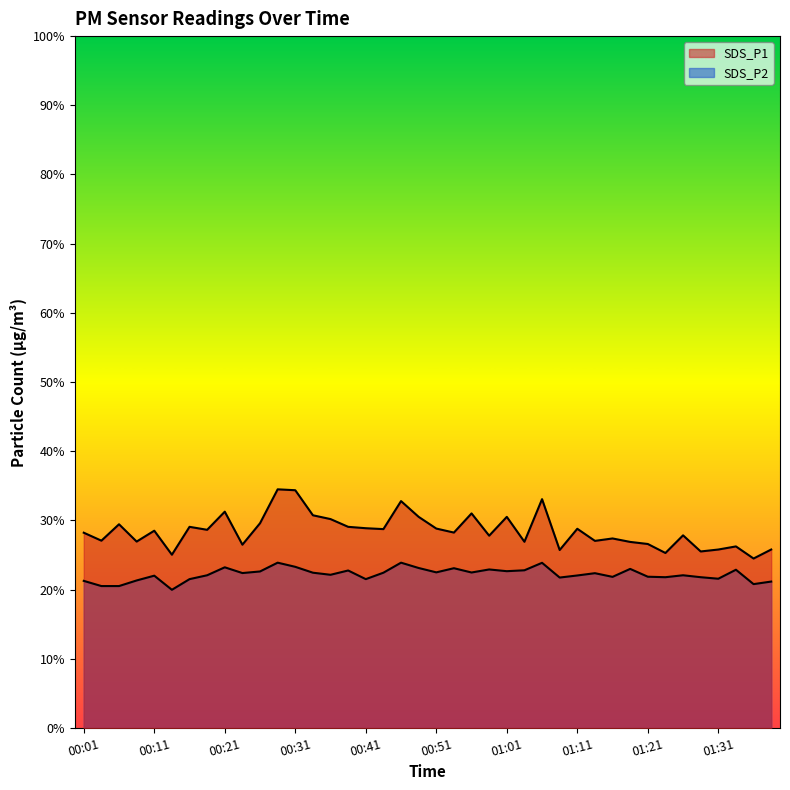

True or false: SDS_P1 and SDS_P2 intersect in this chart.

False